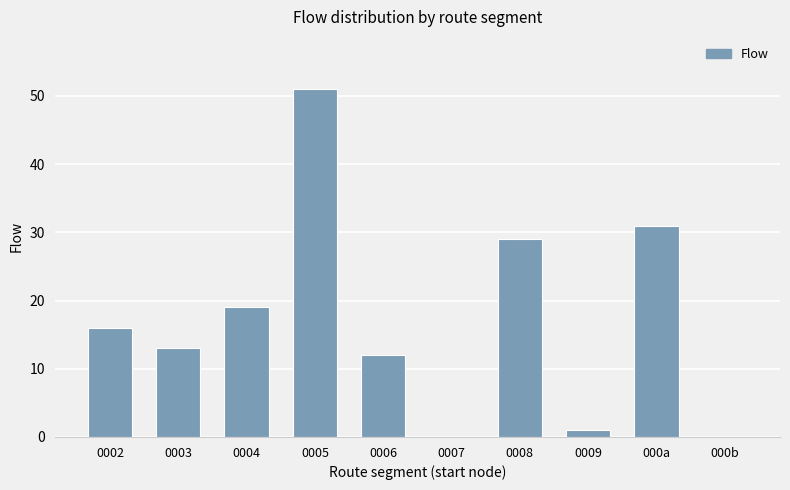

How many series are shown in this chart?

1